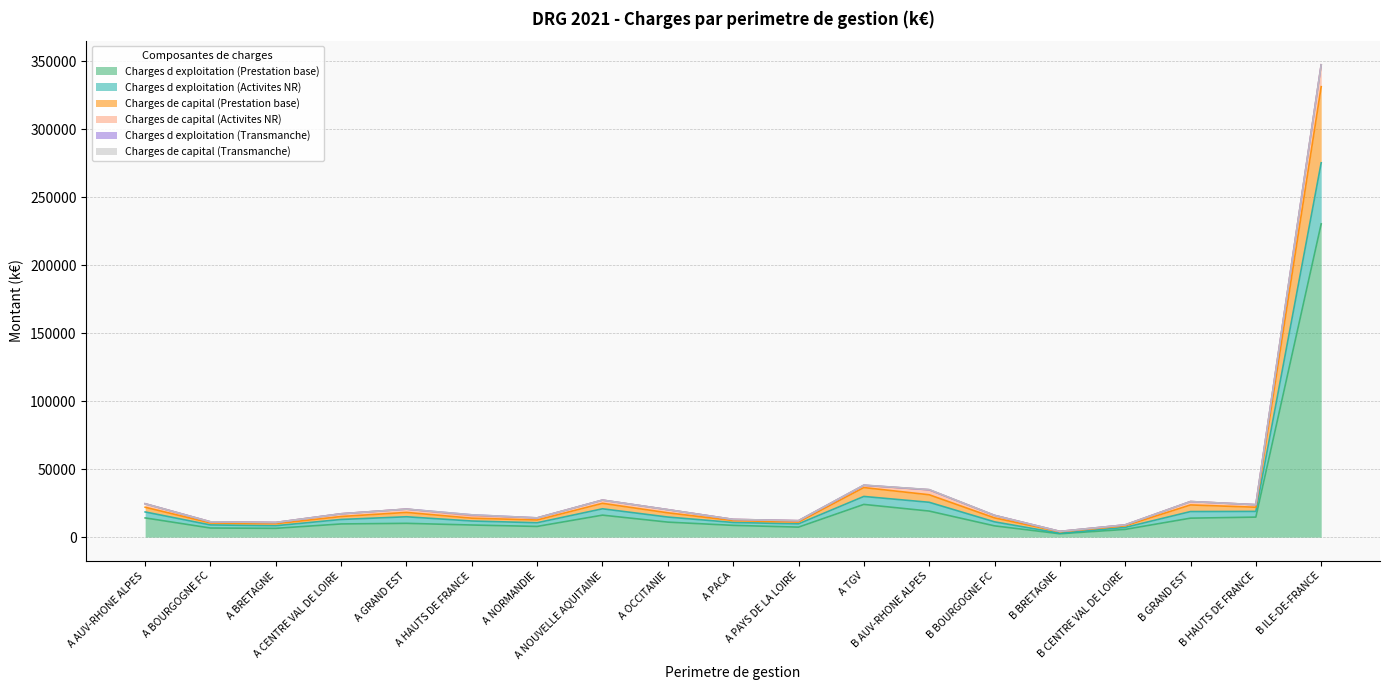

Which category has the highest value in the Charges de capital (Prestation base) series?

B ILE-DE-FRANCE